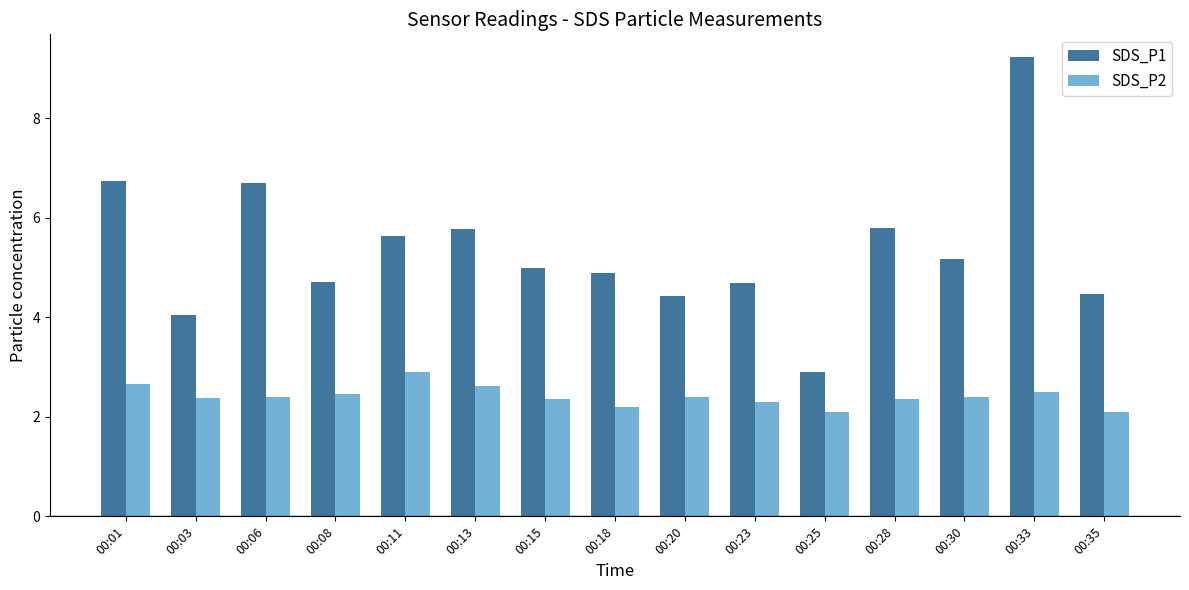

What is the maximum value shown in the chart?

9.2